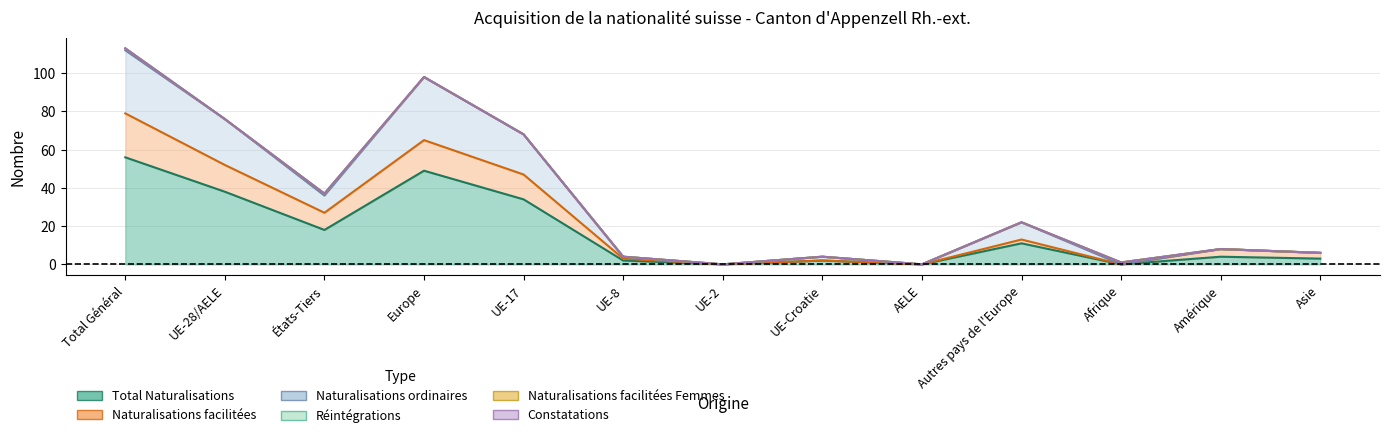

True or false: Naturalisations ordinaires and Naturalisations facilitées intersect in this chart.

False